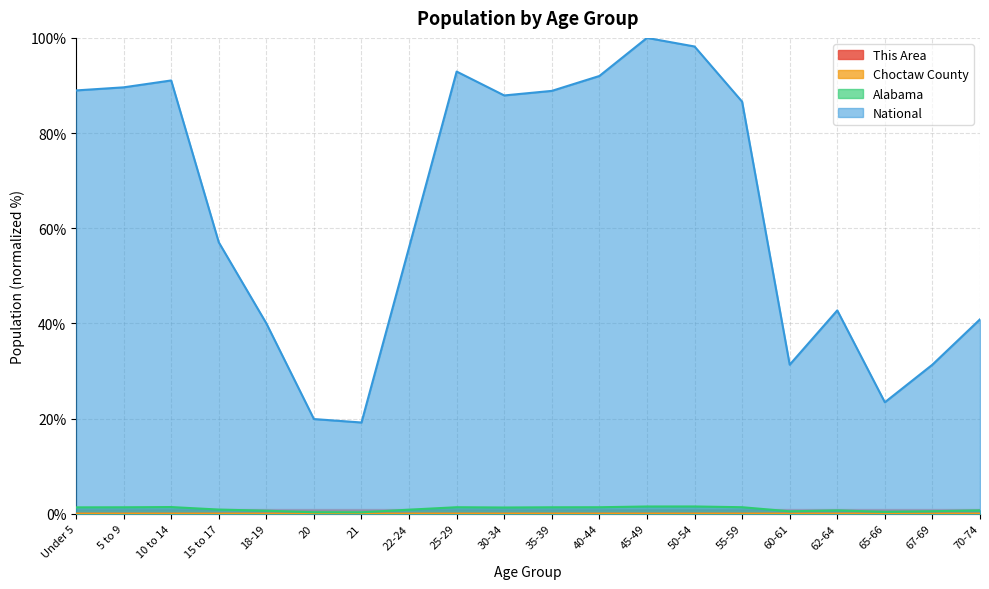

True or false: This Area and National intersect in this chart.

False